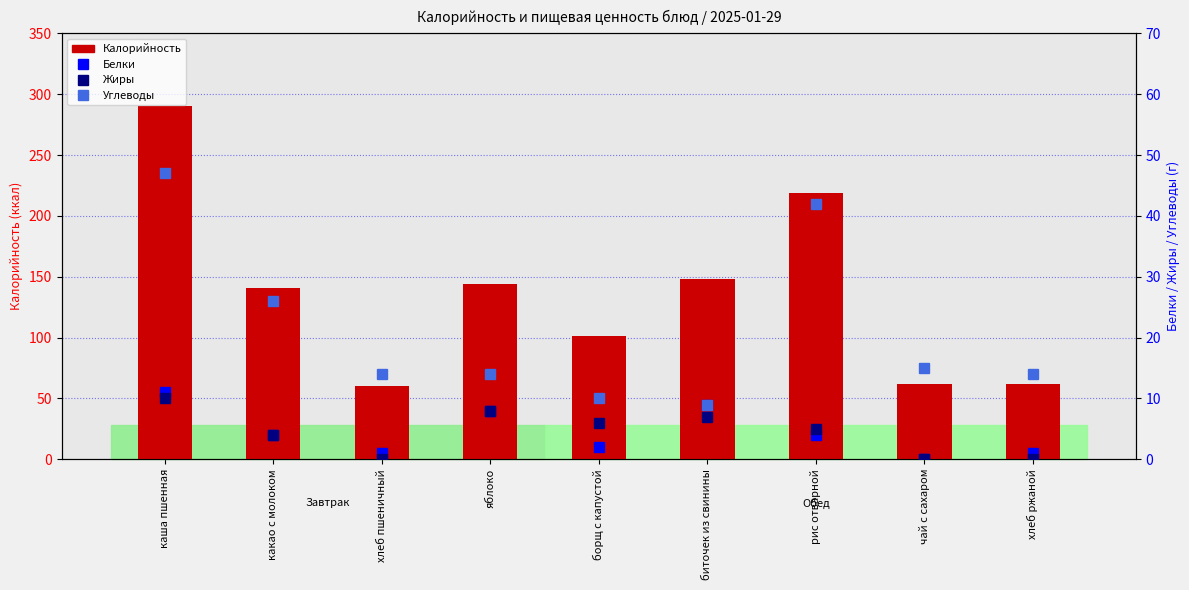

How many groups of bars are there?

9